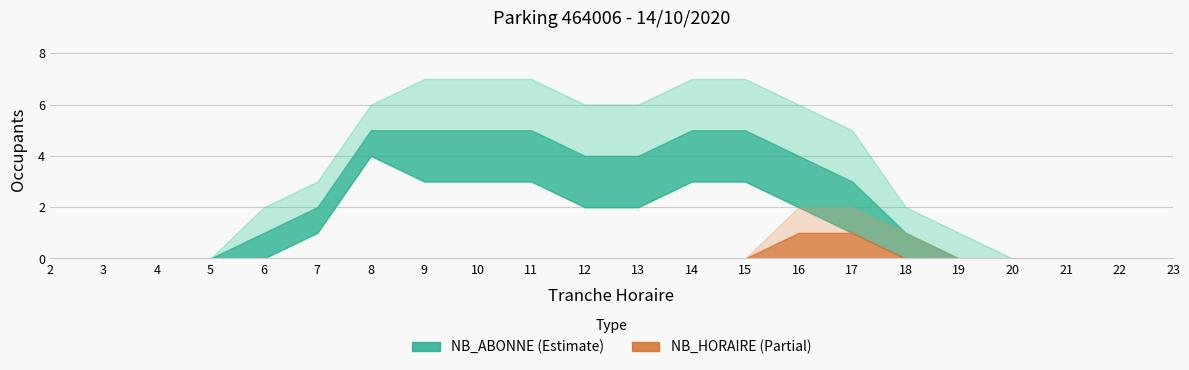

What is the difference between the second highest and minimum values in the NB_HORAIRE series?

1